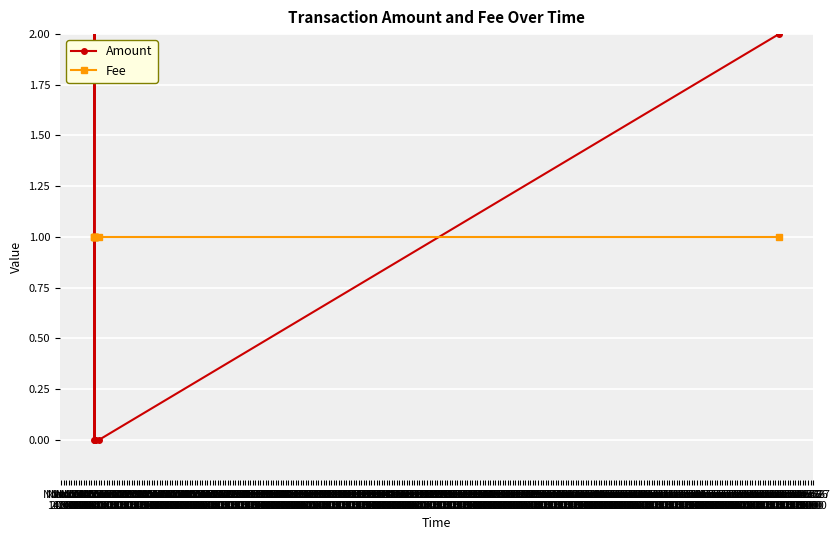

Which series changed the most between Nov 14
02:00 and Nov 15
02:00?

Amount